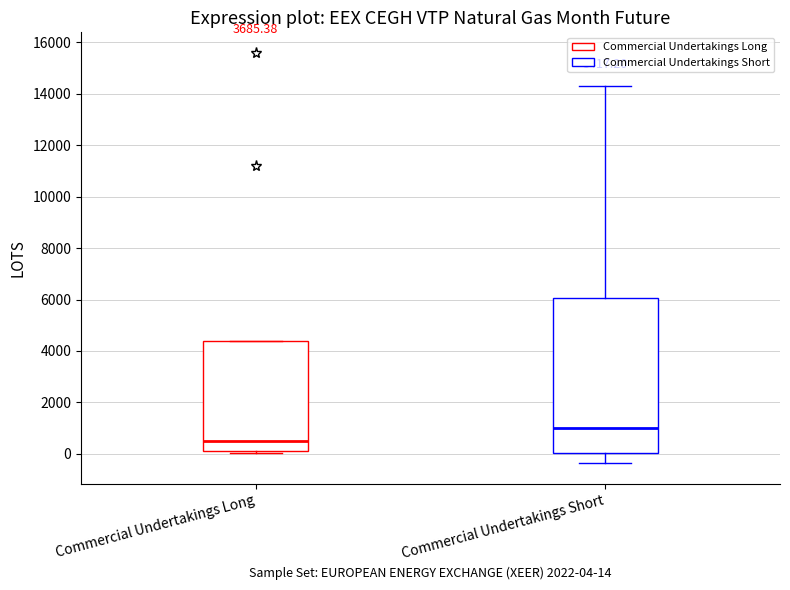

Reading left to right, transcribe this box plot: for each box, give where its median line is, the range the box spans, and where its two whiskers end, as read against the y-axis. The values are not printed on the chart, so give them approximately, as read against the axis.

Commercial Undertakings Long: median 600, box 0 to 4400, whiskers 0 (just below the box's lower edge) to 4400
Commercial Undertakings Short: median 1000, box 0 to 6000, whiskers -400 to 14400